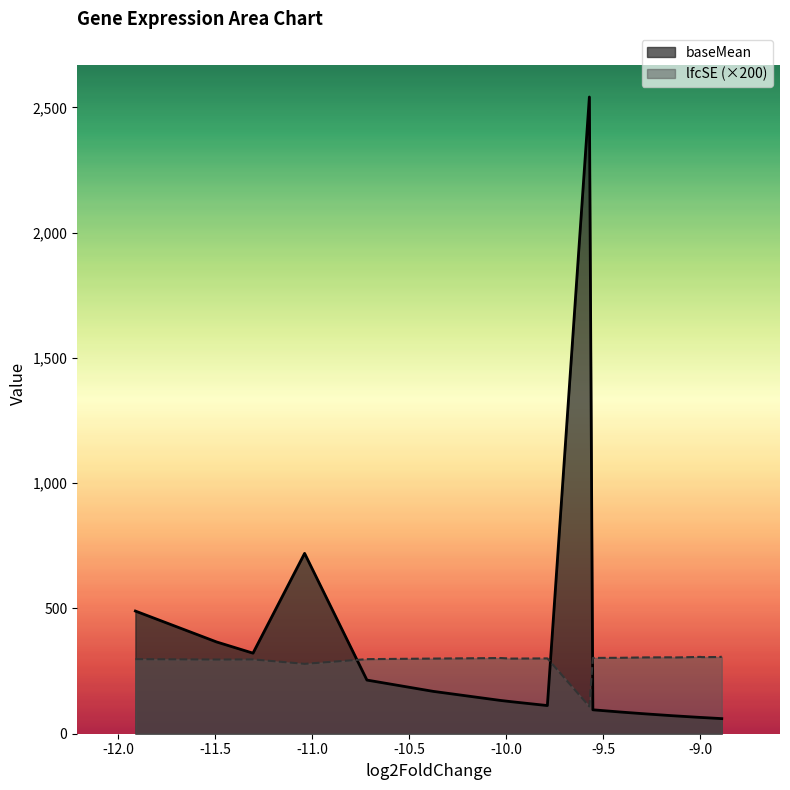

Rank the series by their average value, from lowest to highest.

lfcSE, baseMean